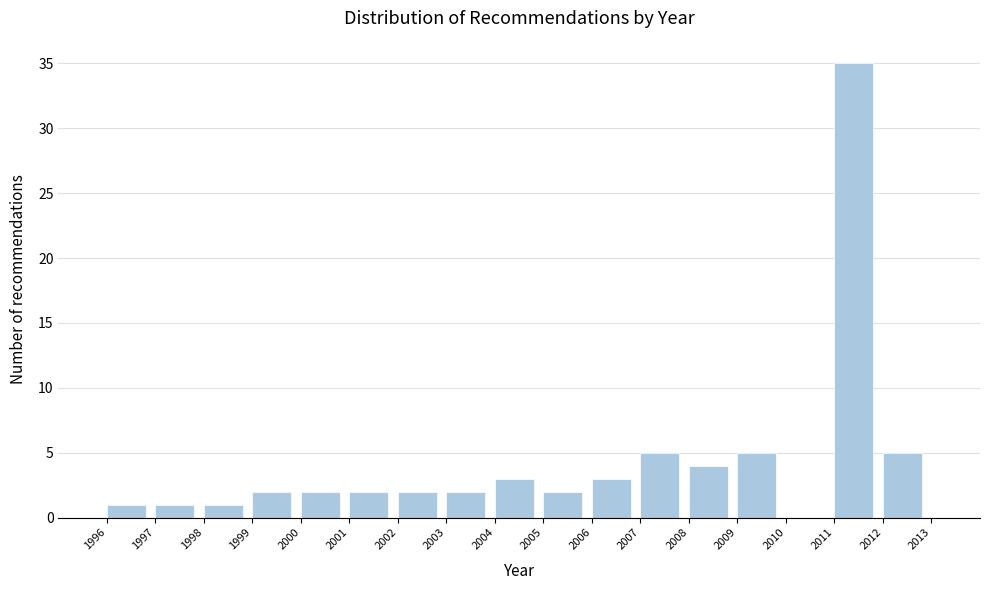

Reading left to right, transcribe this chart: for each bar, give the range it covers on the x-axis and its height. The values are not printed on the chart, so give them approximately, as read against the axis.

1995 to 1996: 0
1996 to 1997: 1
1997 to 1998: 1
1998 to 1999: 1
1999 to 2000: 2
2000 to 2001: 2
2001 to 2002: 2
2002 to 2003: 2
2003 to 2004: 2
2004 to 2005: 3
2005 to 2006: 2
2006 to 2007: 3
2007 to 2008: 5
2008 to 2009: 4
2009 to 2010: 5
2010 to 2011: 0
2011 to 2012: 35
2012 to 2013: 5
2013 to 2014: 0